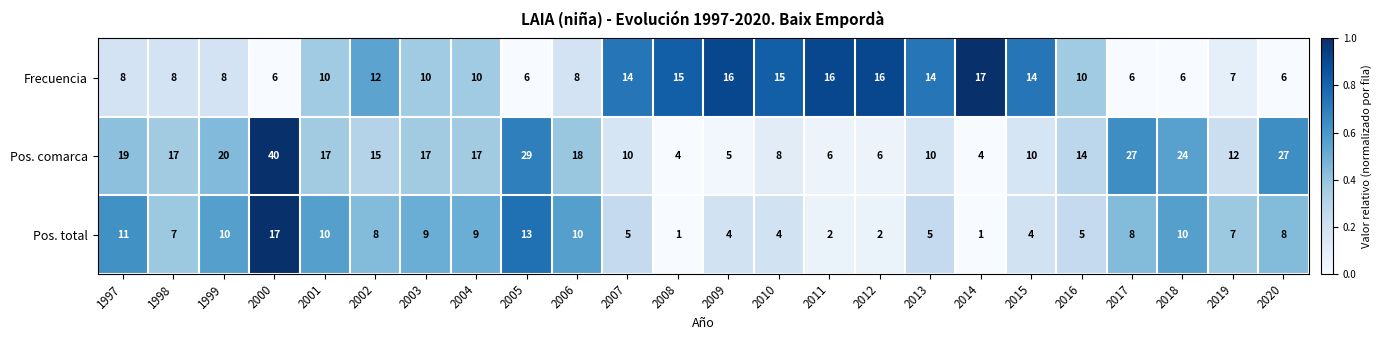

What is the highest value of the Pos. comarca series?

40